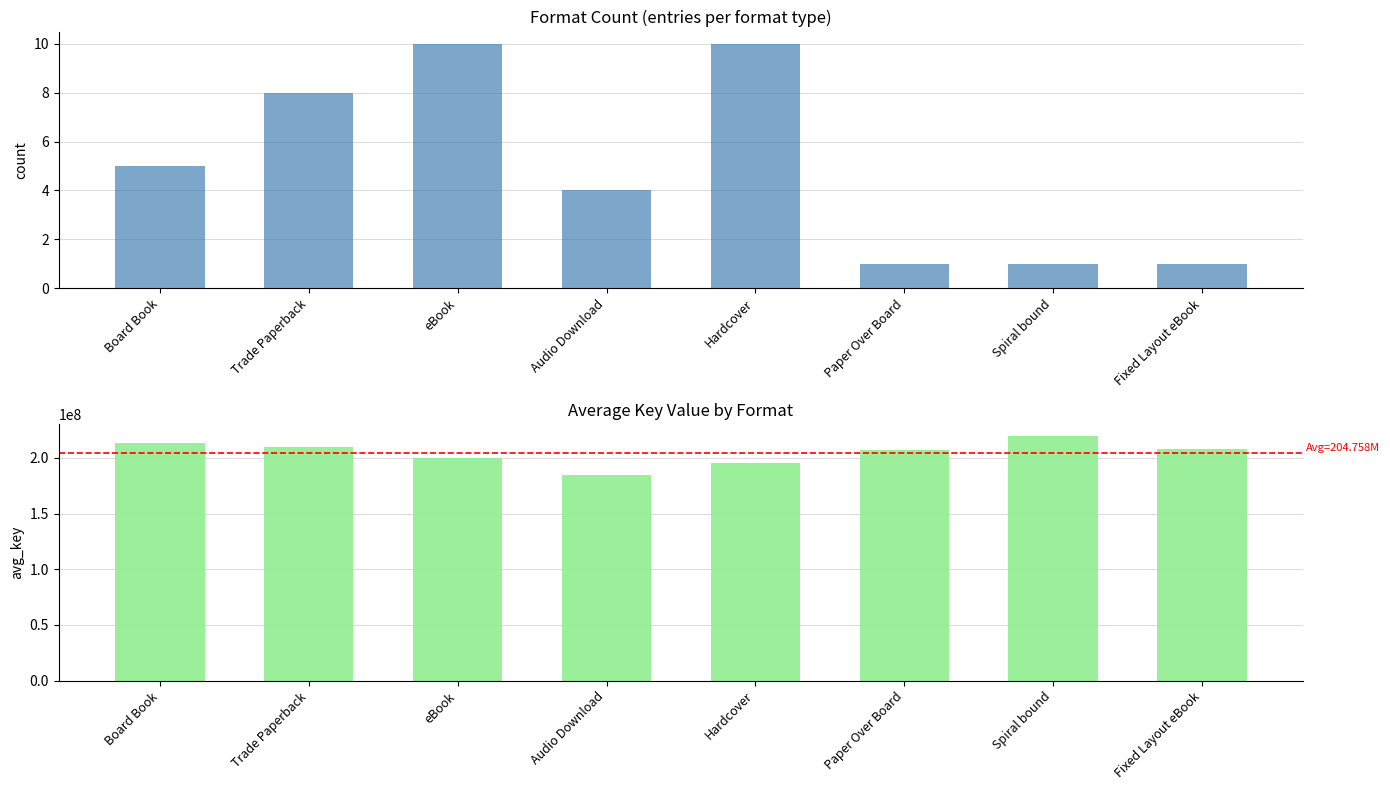

The Count series shows 14 at Hardcover. True or false?

False